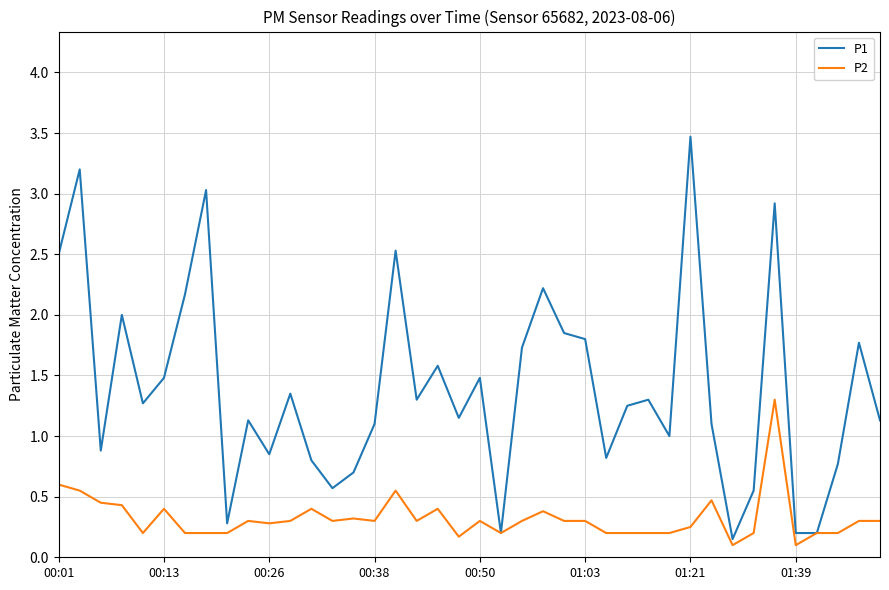

Rank the series by their average value, from lowest to highest.

P2, P1